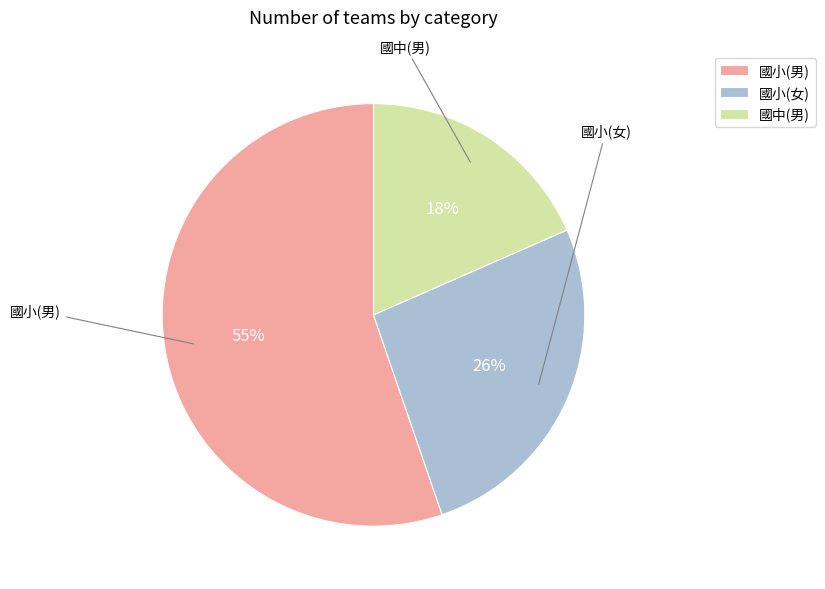

Which has a higher value, 國小(男) or 國中(男)?

國小(男)